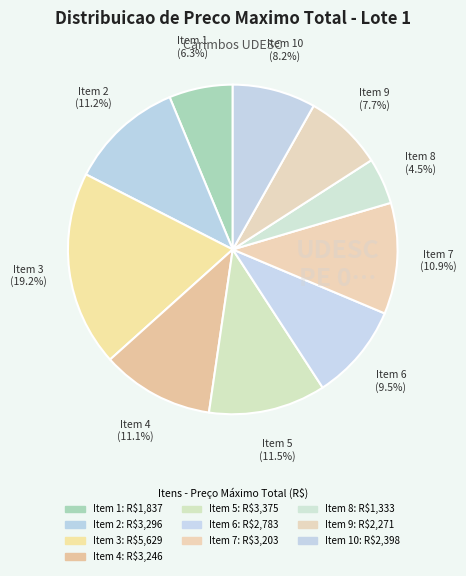

Which category has the biggest portion of the pie?

Item 3